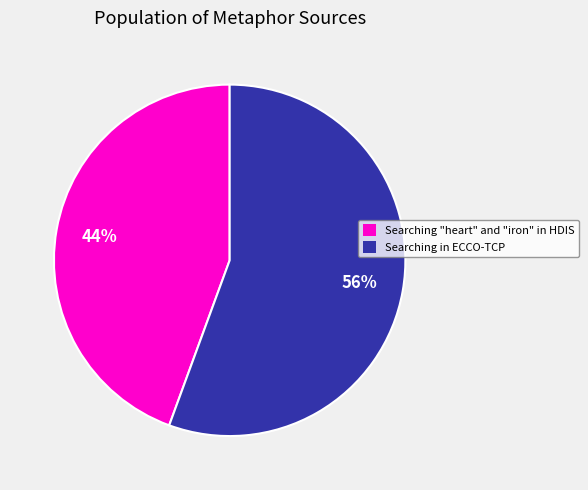

Which has a higher value, Searching "heart" and "iron" in HDIS or Searching in ECCO-TCP?

Searching in ECCO-TCP